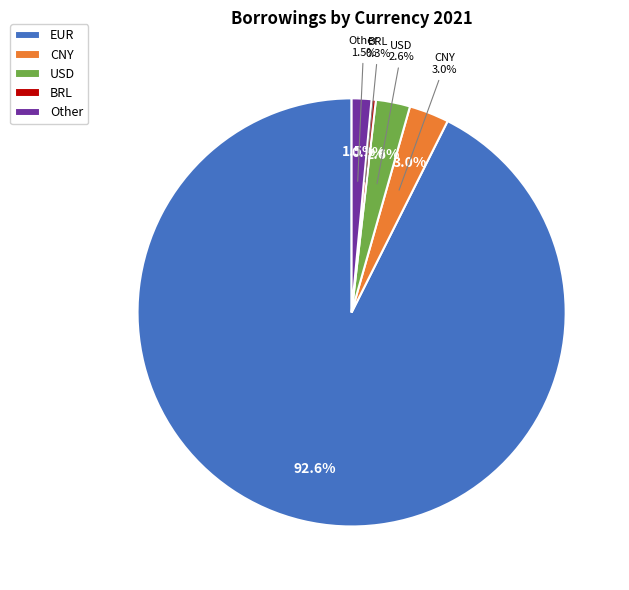

To the nearest percent, what is the combined percentage of Other and CNY?

4%